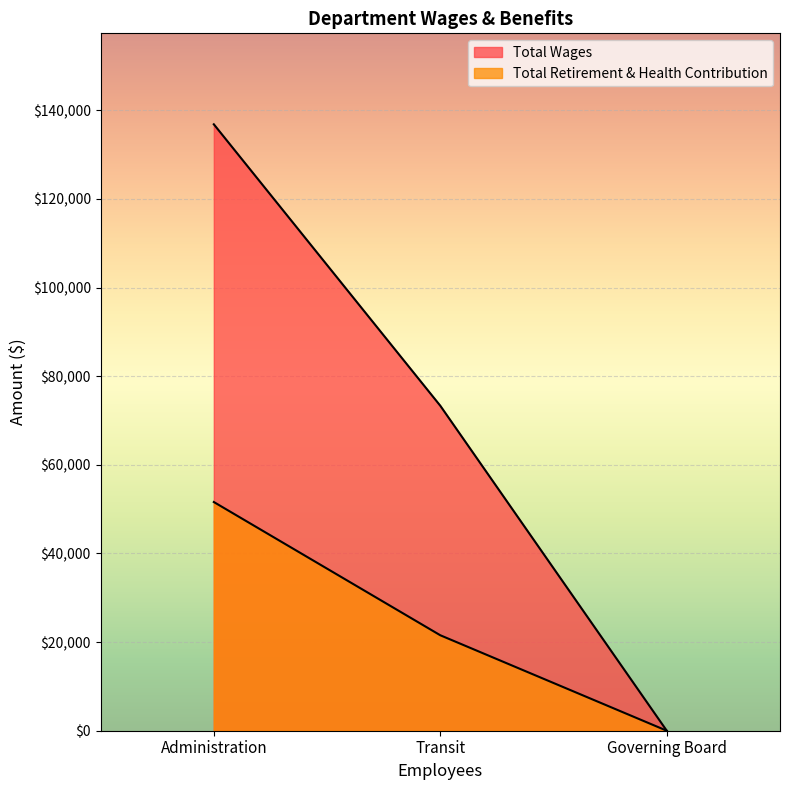

Rank the series at Administration from highest to lowest value.

Total Wages, Total Retirement & Health Contribution